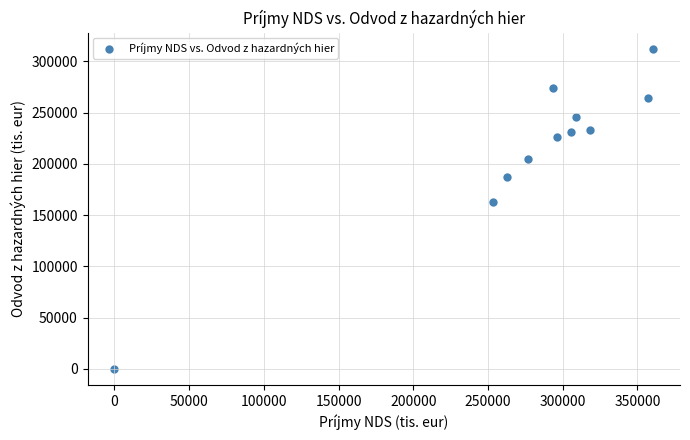

What Y value in the scatter plot is closest to 156142?

162551.0